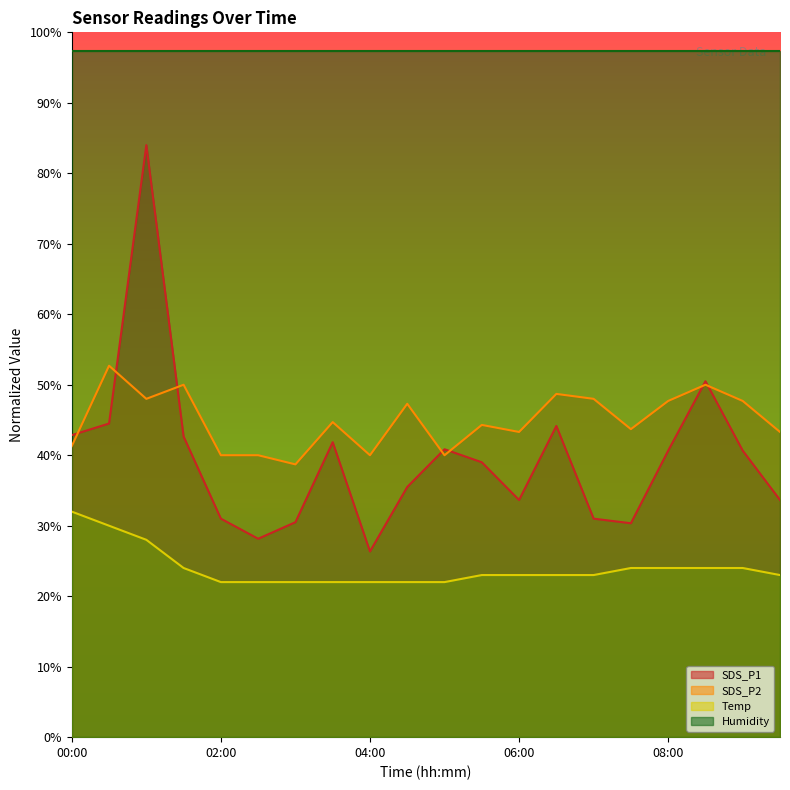

What is the sum of all SDS_P2 values?

899.4